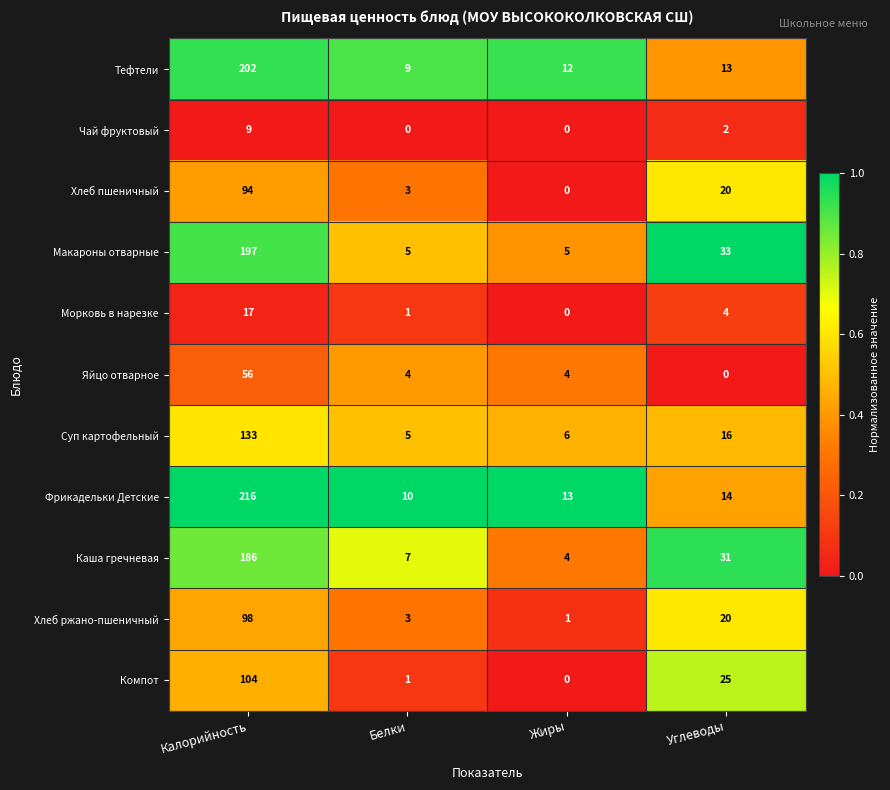

What is the sum of the Фрикадельки Детские values at Калорийность and Белки?

226